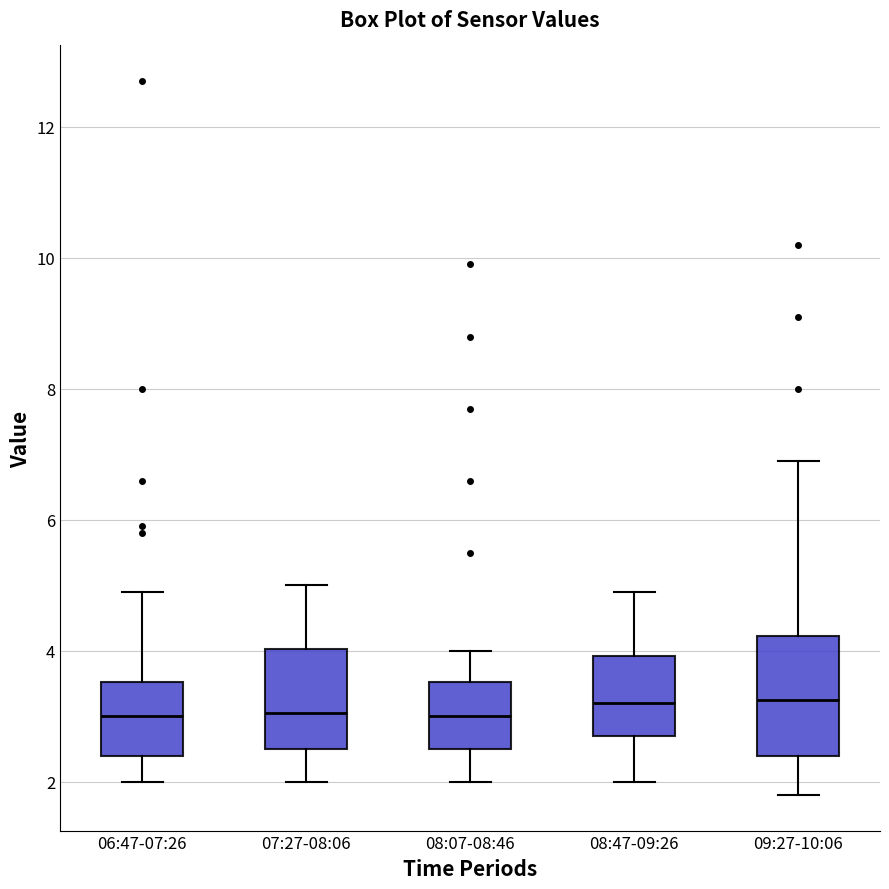

Reading left to right, read every box against the y-axis: the position of its median line, the range the box covers, and the ends of its whiskers. The values are not printed on the chart, so give them approximately, as read against the axis.

06:47-07:26: median 3.0, box 2.4 to 3.6, whiskers 2.0 to 5.0
07:27-08:06: median 3.0, box 2.6 to 4.0, whiskers 2.0 to 5.0
08:07-08:46: median 3.0, box 2.6 to 3.6, whiskers 2.0 to 4.0
08:47-09:26: median 3.2, box 2.8 to 4.0, whiskers 2.0 to 5.0
09:27-10:06: median 3.2, box 2.4 to 4.2, whiskers 1.8 to 7.0